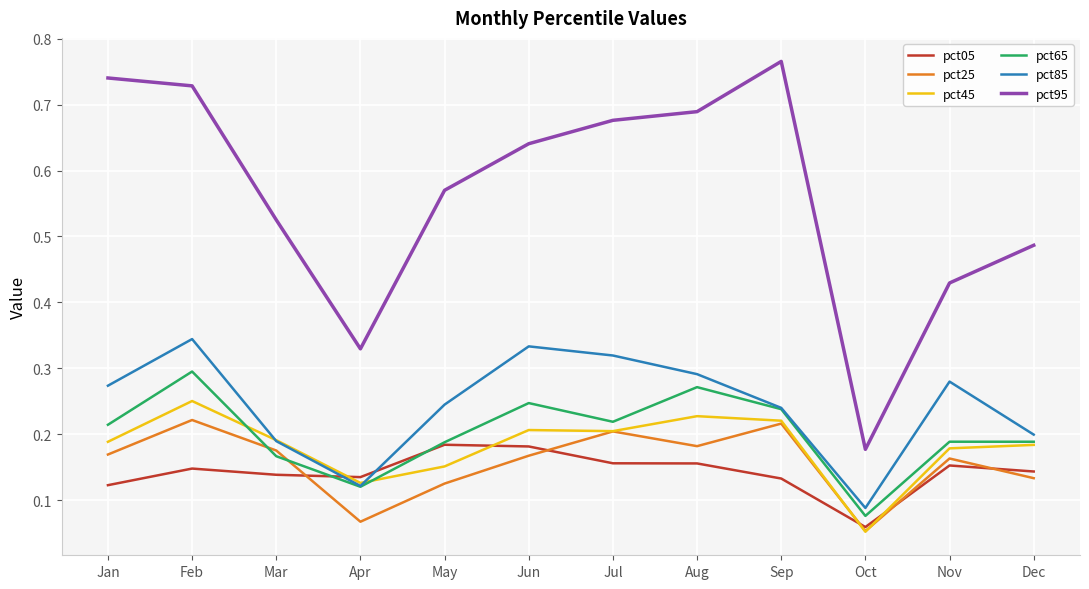

Where is pct85 nearest to the value 0?

Oct